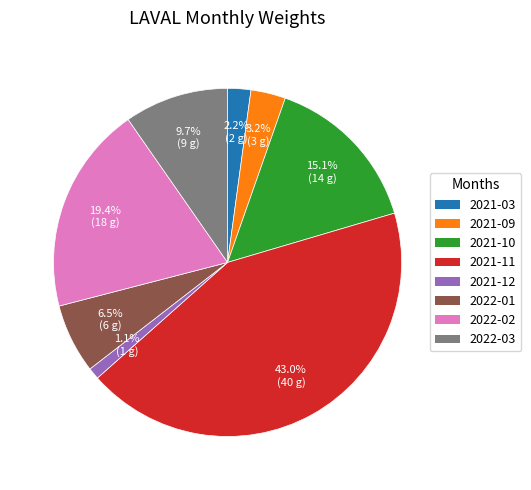

To the nearest percent, what is the difference between the largest and smallest slice percentages?

42%